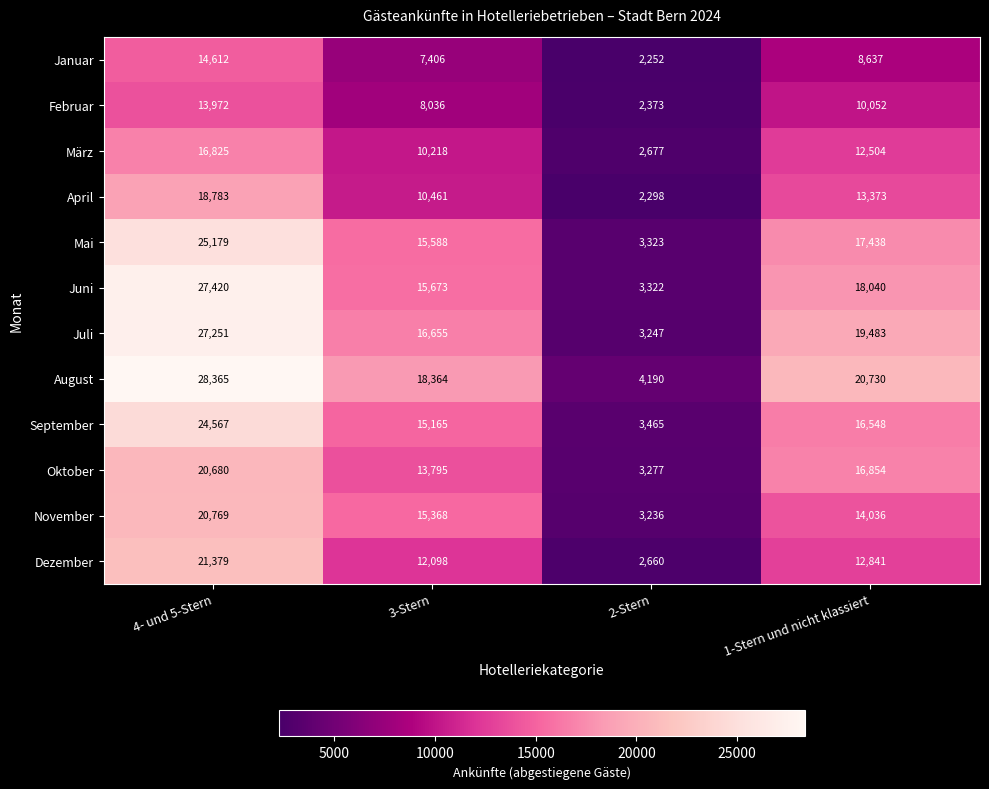

What is the difference between the Februar values at 4- und 5-Stern and 2-Stern?

11599